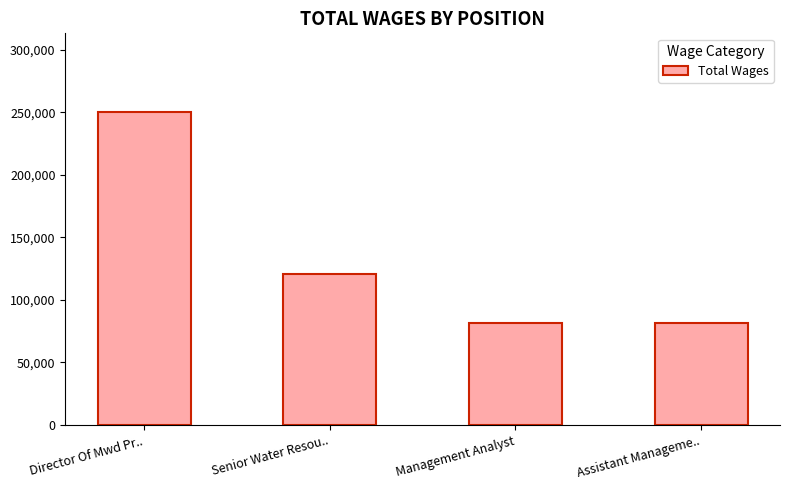

What is the label of the 4th bar from the left?

Assistant Manageme..